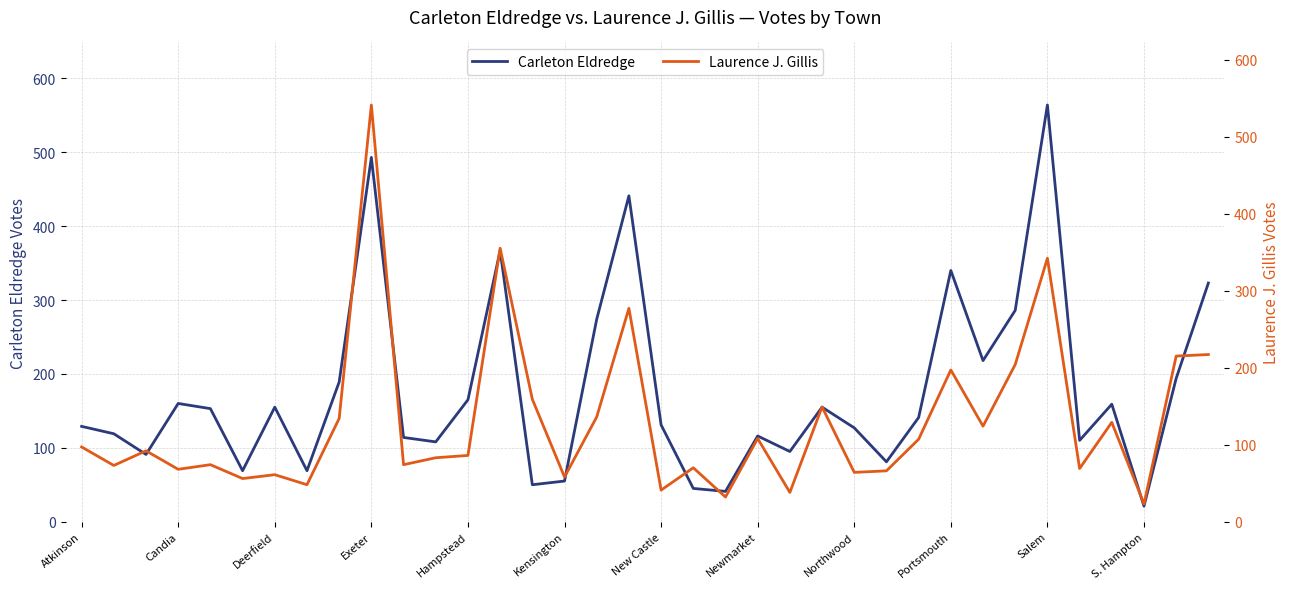

True or false: Carleton Eldredge has more than 0 interior local peaks.

True